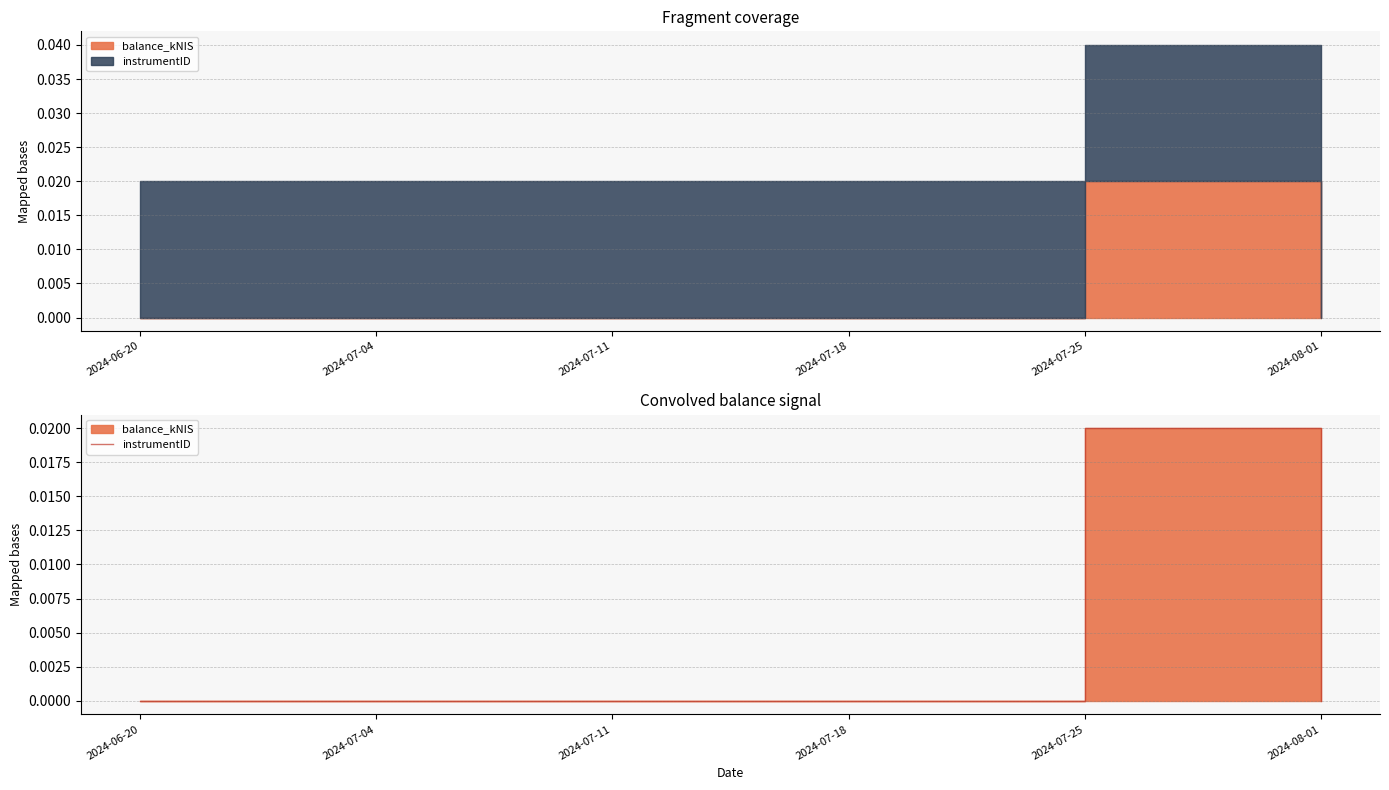

What is the label of the 1st point from the right?

2024-08-01